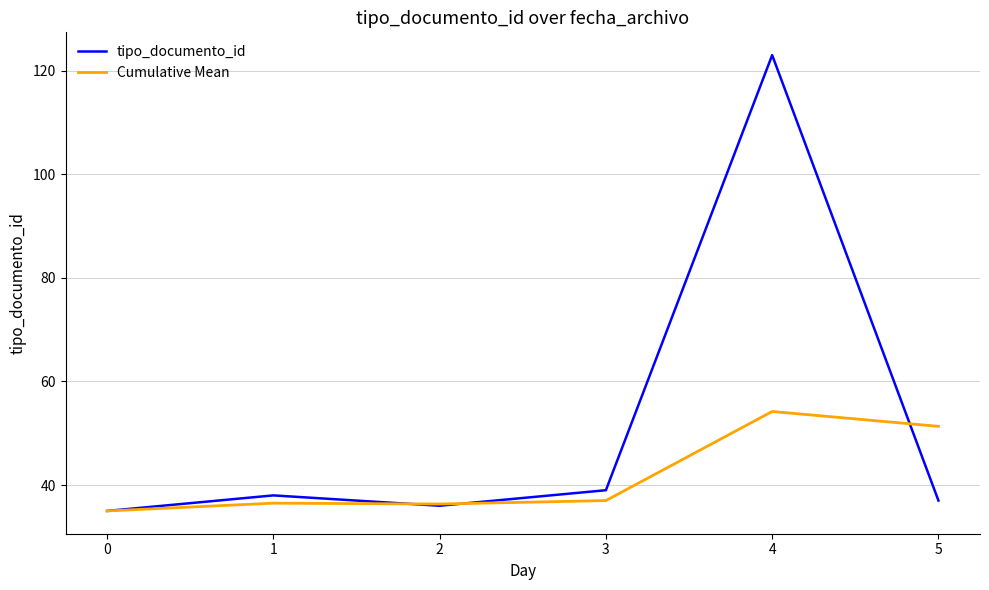

Rank the series by their average value, from highest to lowest.

tipo_documento_id, Cumulative Mean